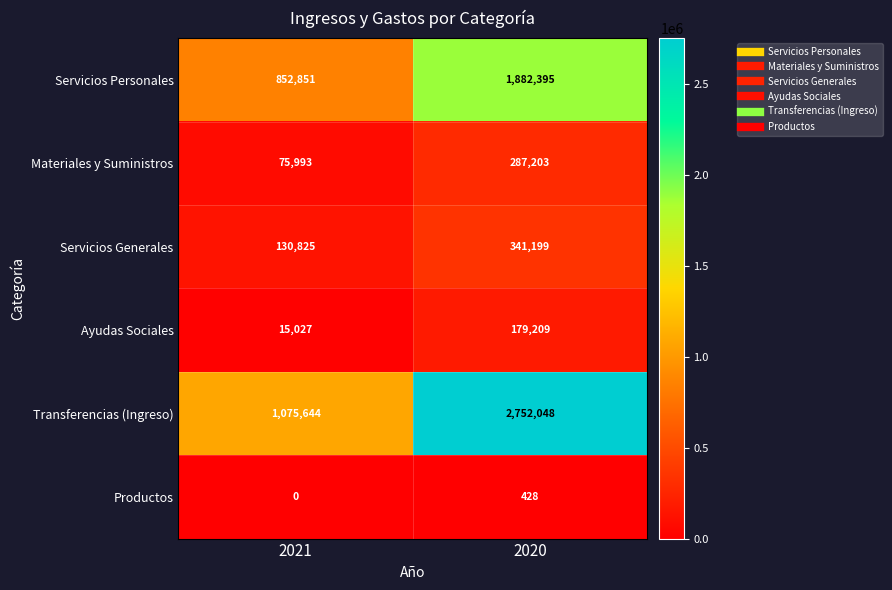

What is the total value across all series at 2020?

5442482